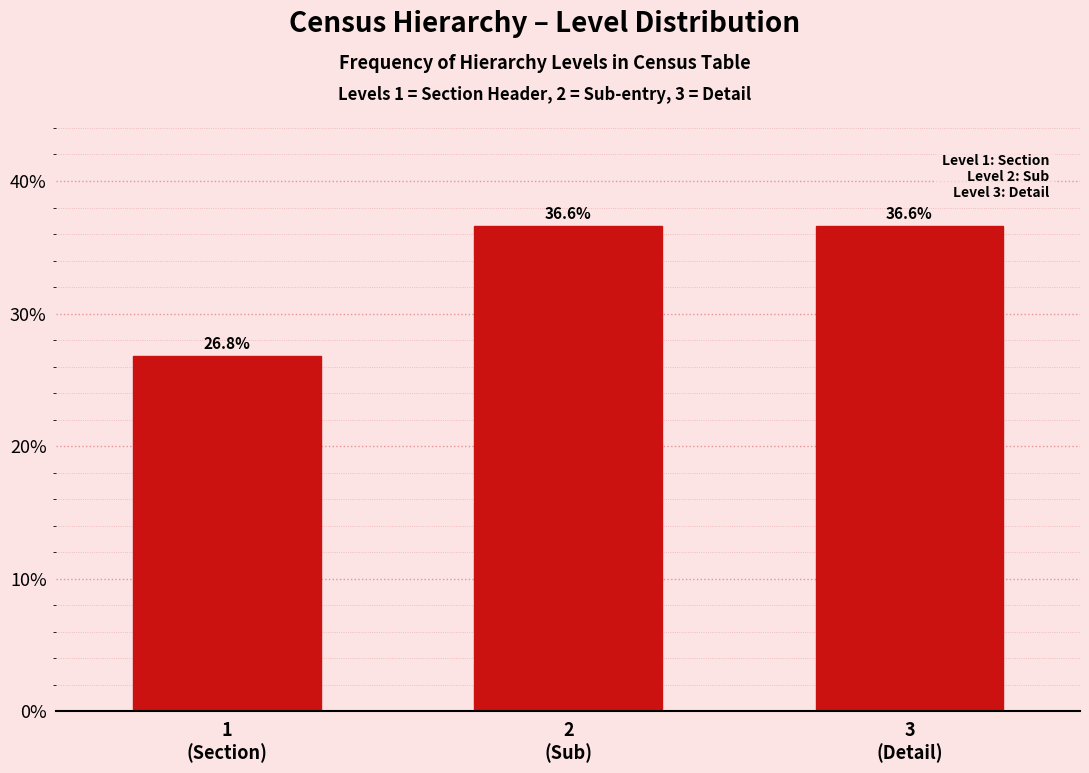

Reading left to right, list all the values displayed in this chart.

26.8	36.6	36.6